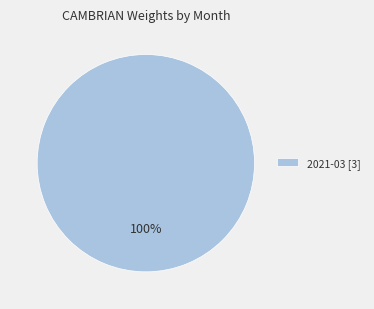

To the nearest percent, what portion does 2021-03 [3] represent?

100%